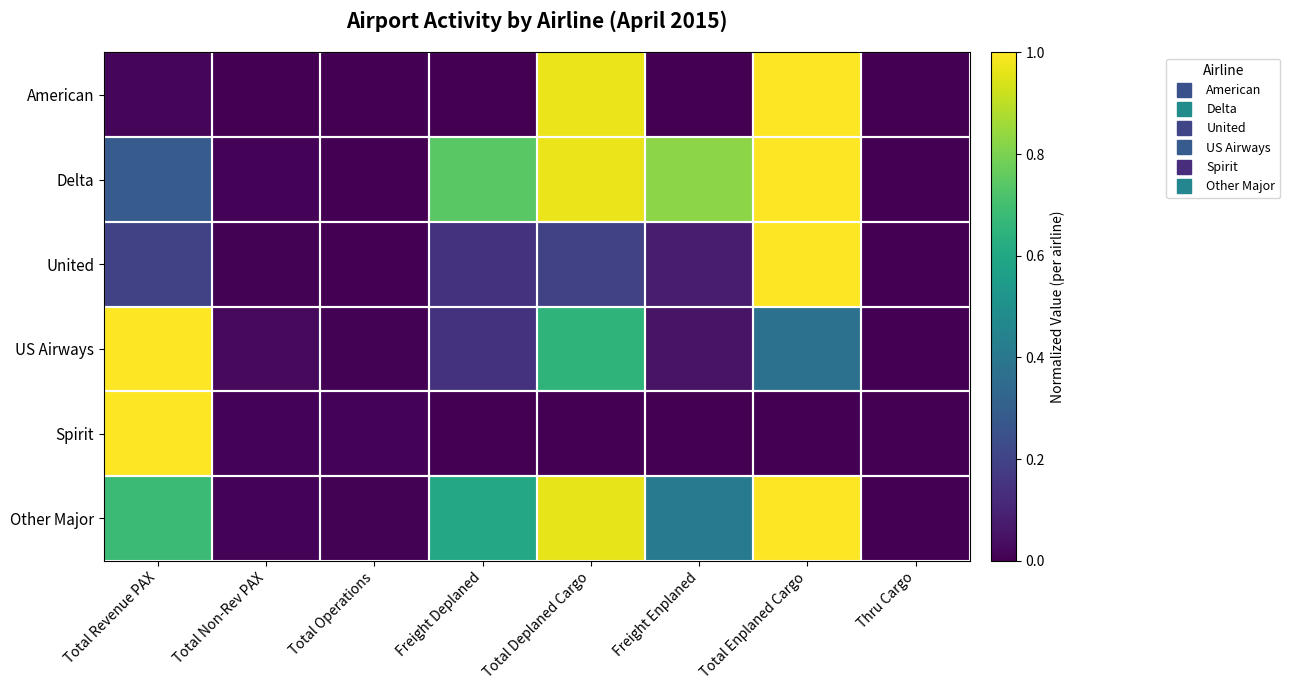

Reading left to right, what are all the values shown in this chart?

American: Total Revenue PAX=0.0	Total Non-Rev PAX=0.0	Total Operations=0.0	Freight Deplaned=0.0	Total Deplaned Cargo=1.0	Freight Enplaned=0.0	Total Enplaned Cargo=1.0	Thru Cargo=0.0
Delta: Total Revenue PAX=0.3	Total Non-Rev PAX=0.0	Total Operations=0.0	Freight Deplaned=0.7	Total Deplaned Cargo=1.0	Freight Enplaned=0.8	Total Enplaned Cargo=1.0	Thru Cargo=0.0
United: Total Revenue PAX=0.2	Total Non-Rev PAX=0.0	Total Operations=0.0	Freight Deplaned=0.1	Total Deplaned Cargo=0.2	Freight Enplaned=0.1	Total Enplaned Cargo=1.0	Thru Cargo=0.0
US Airways: Total Revenue PAX=1.0	Total Non-Rev PAX=0.0	Total Operations=0.0	Freight Deplaned=0.1	Total Deplaned Cargo=0.7	Freight Enplaned=0.1	Total Enplaned Cargo=0.4	Thru Cargo=0.0
Spirit: Total Revenue PAX=1.0	Total Non-Rev PAX=0.0	Total Operations=0.0	Freight Deplaned=0.0	Total Deplaned Cargo=0.0	Freight Enplaned=0.0	Total Enplaned Cargo=0.0	Thru Cargo=0.0
Other Major: Total Revenue PAX=0.7	Total Non-Rev PAX=0.0	Total Operations=0.0	Freight Deplaned=0.6	Total Deplaned Cargo=1.0	Freight Enplaned=0.4	Total Enplaned Cargo=1.0	Thru Cargo=0.0